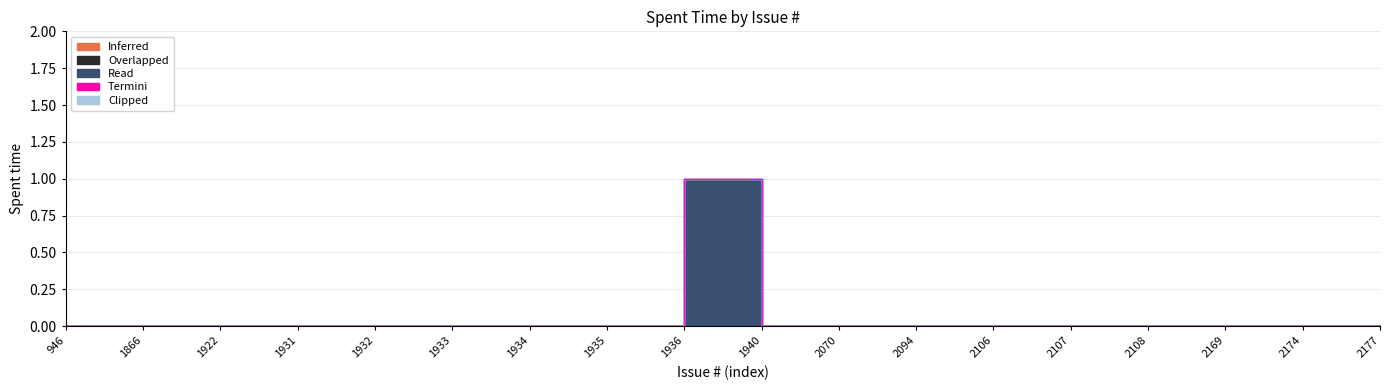

List the series in order of their peak value, lowest first.

Inferred, Overlapped, Termini, Clipped, Read